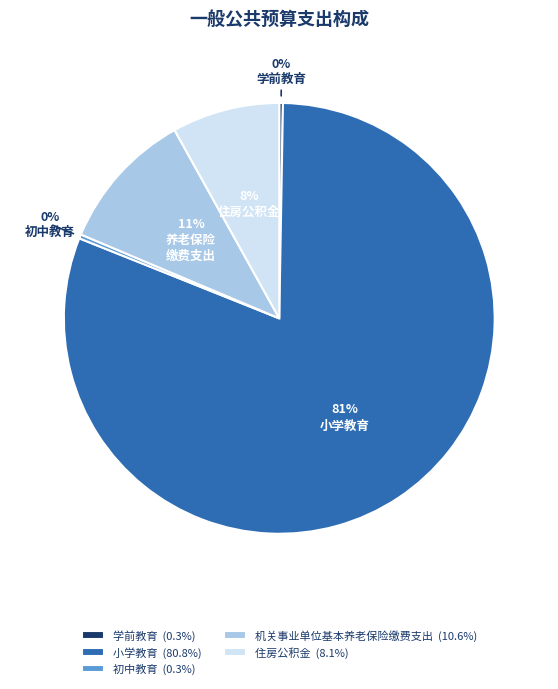

To the nearest percent, what is the average slice percentage?

20%